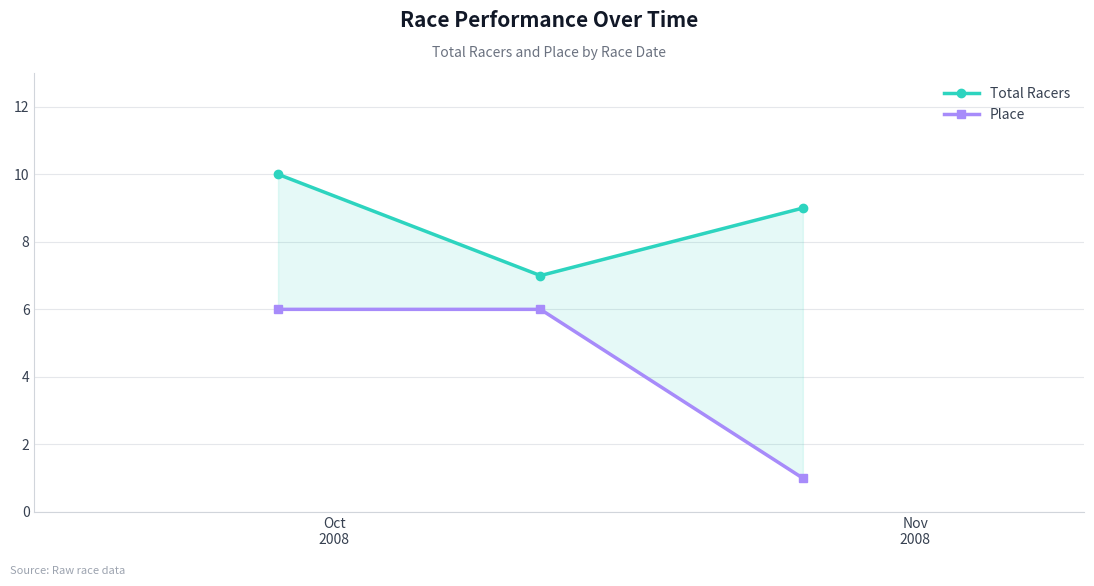

The value of Total Racers at Oct
2008 is 5. True or false?

False